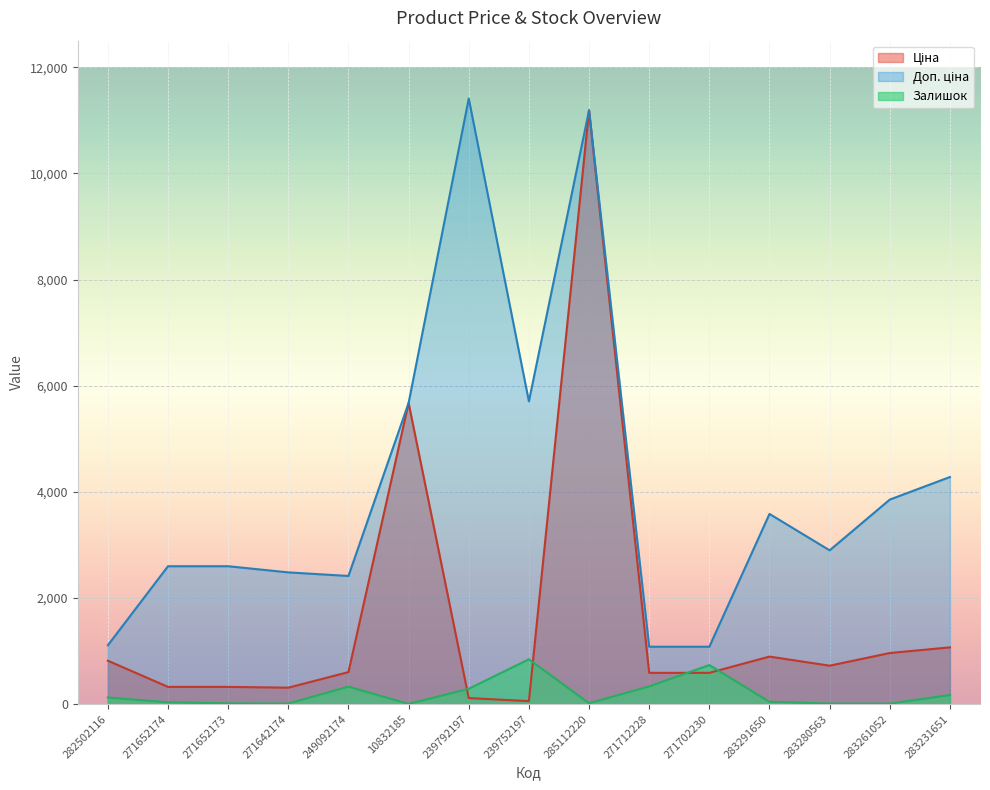

What is the approximate value of Залишок at 271642174?

11.0